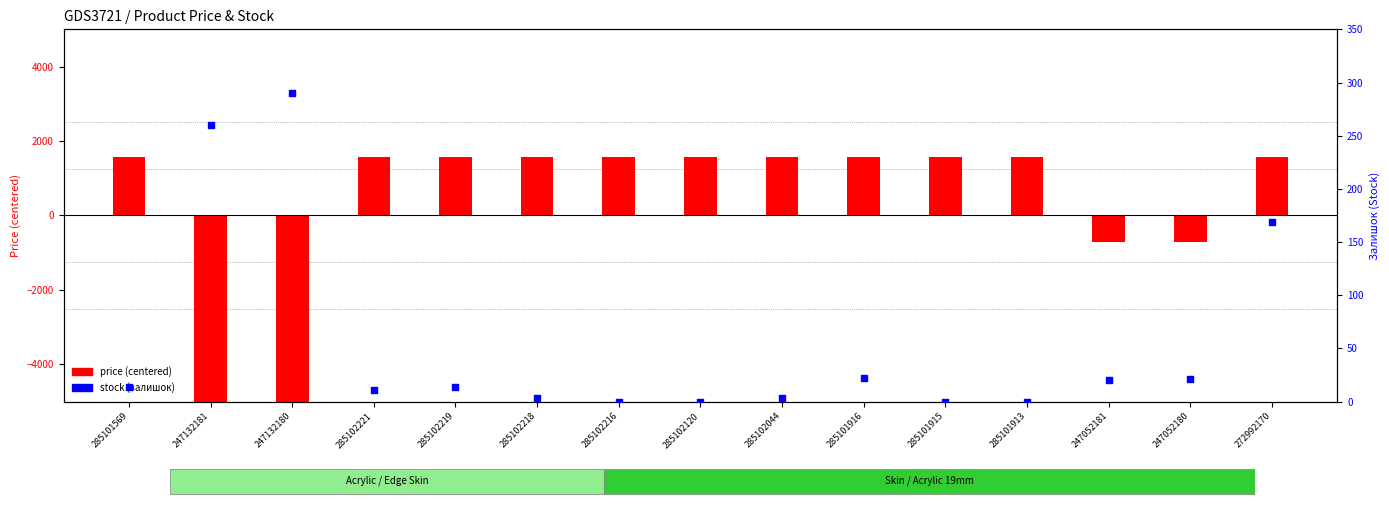

At which category is the sum across all series the highest?

272992170